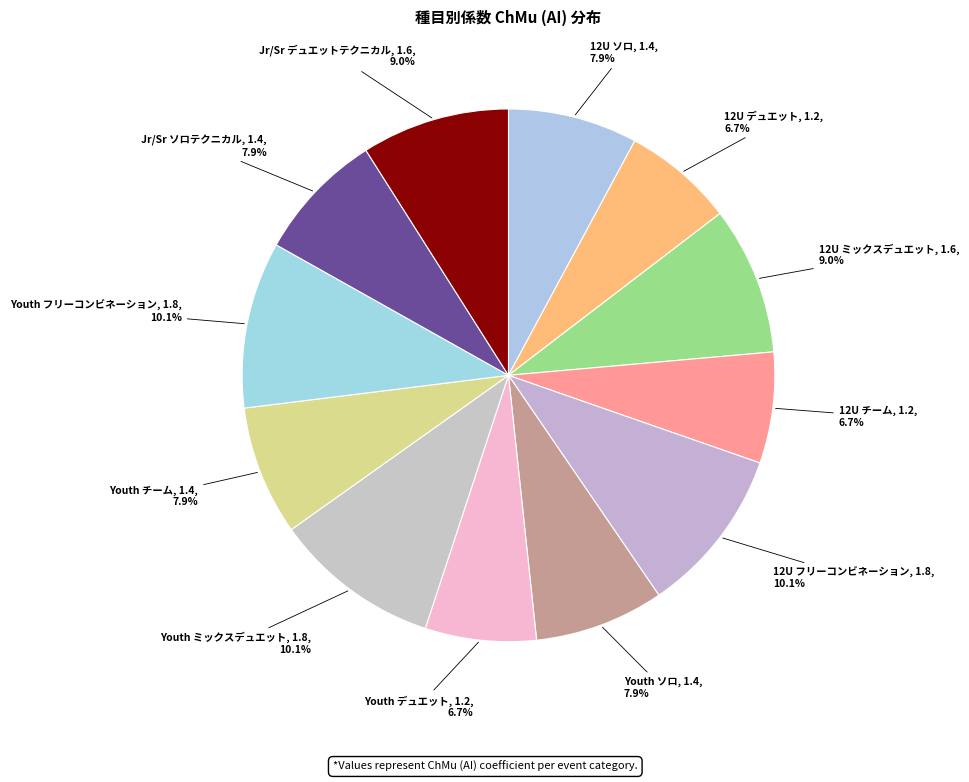

Is the sum of Youth ミックスデュエット and 12U チーム greater than half?

No